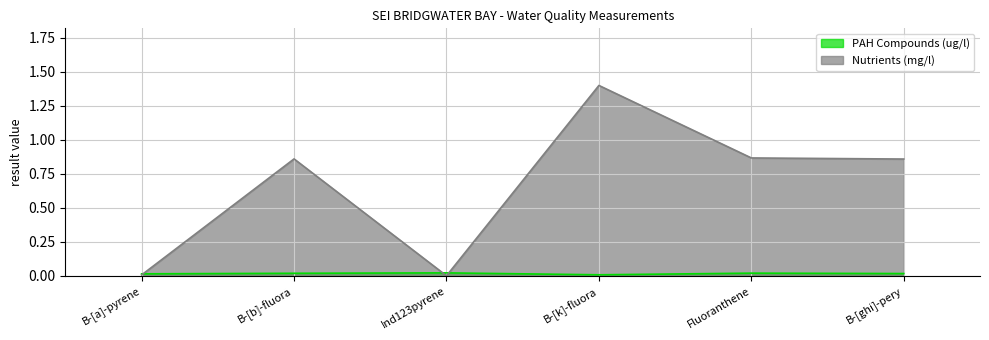

What position from the right is B-[a]-pyrene?

6